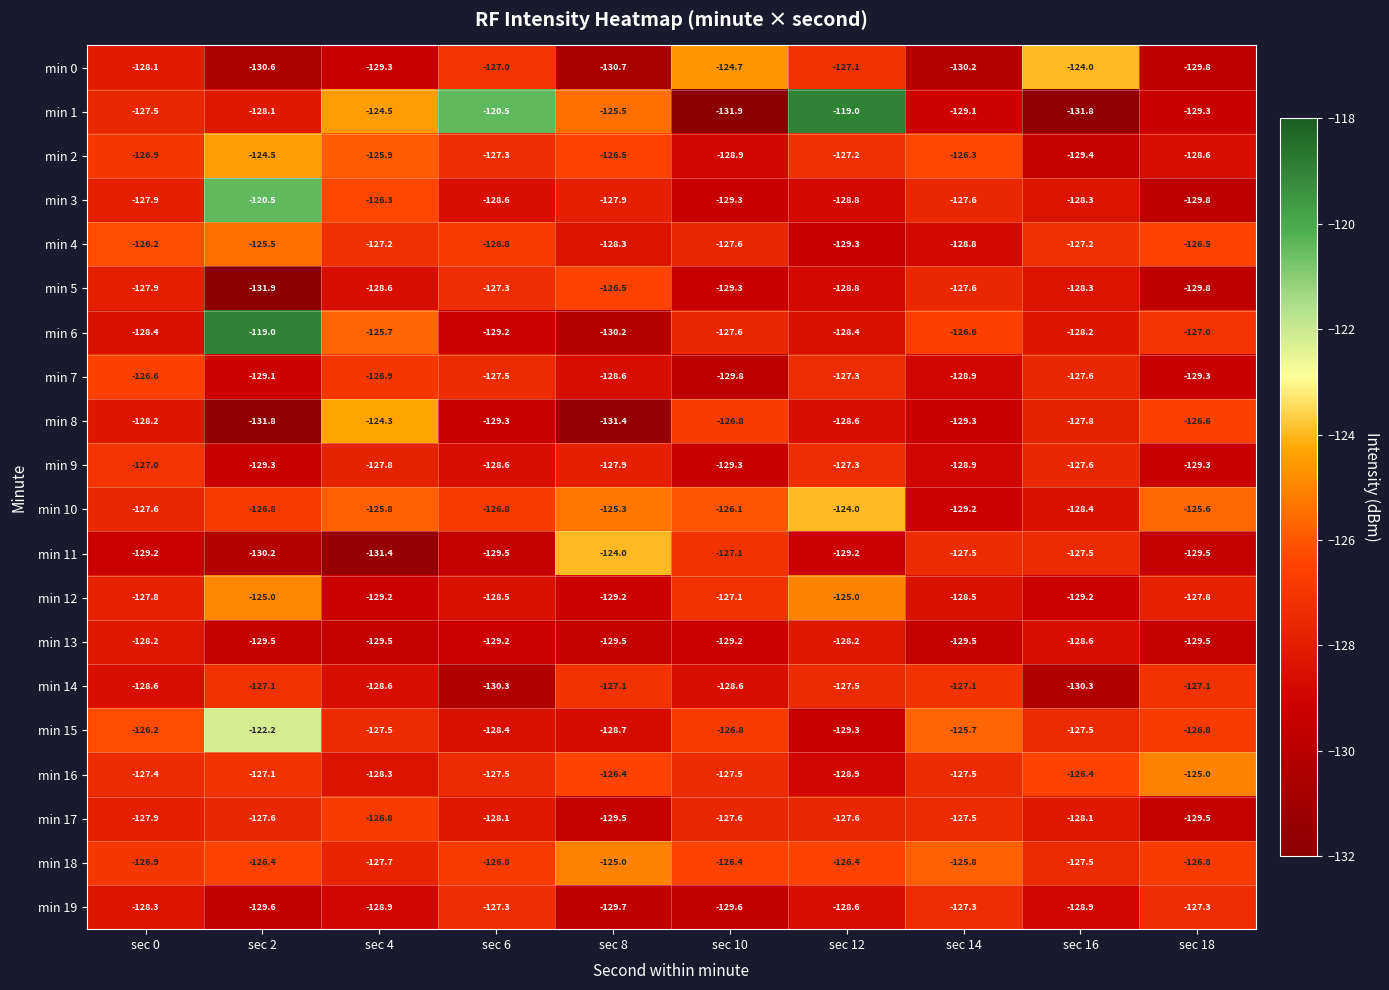

Between sec 6 and sec 10, which series saw the biggest shift?

min 1